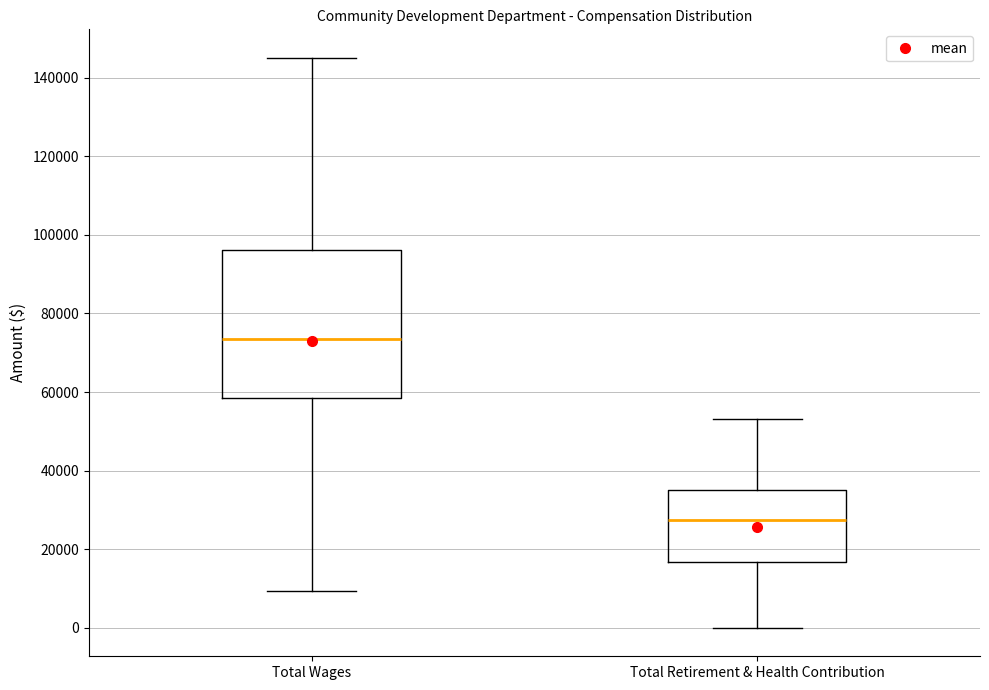

Which box has the lowest median line?

Total Retirement & Health Contribution